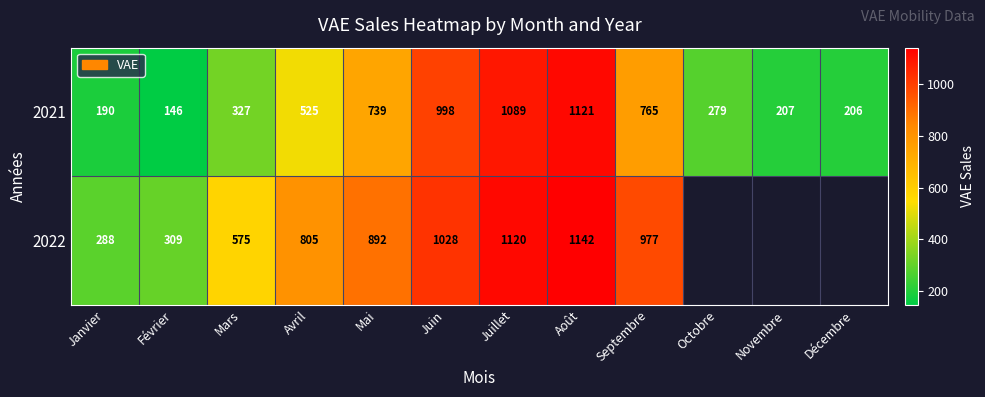

At how many categories does at least one series exceed 423?

7